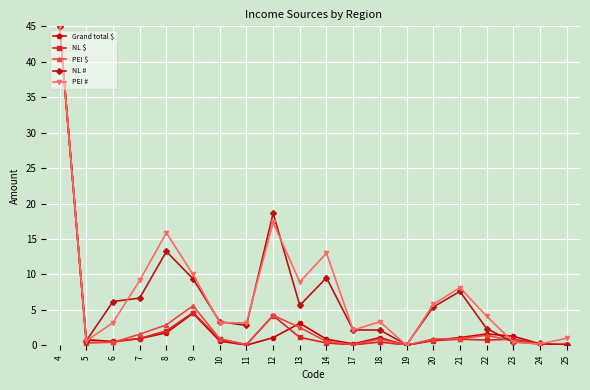

Where is the first local minimum for PEI #?

5